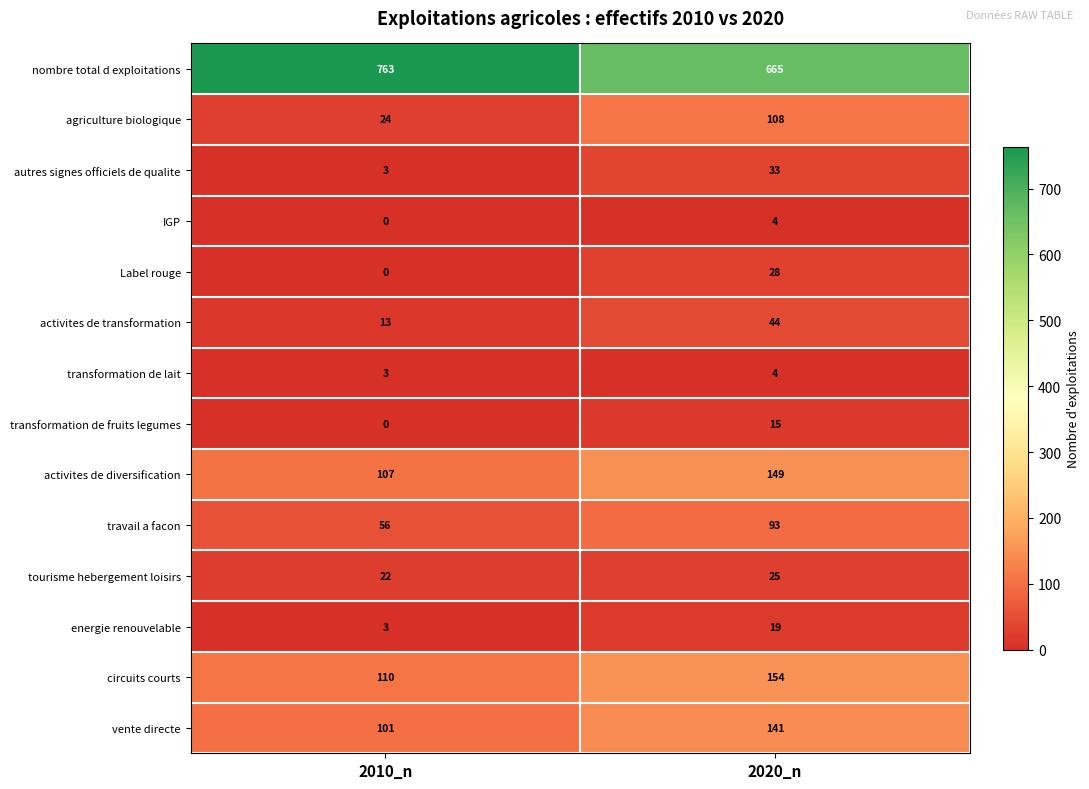

Is it true that autres signes officiels de qualite equals 1 at 2010_n?

False